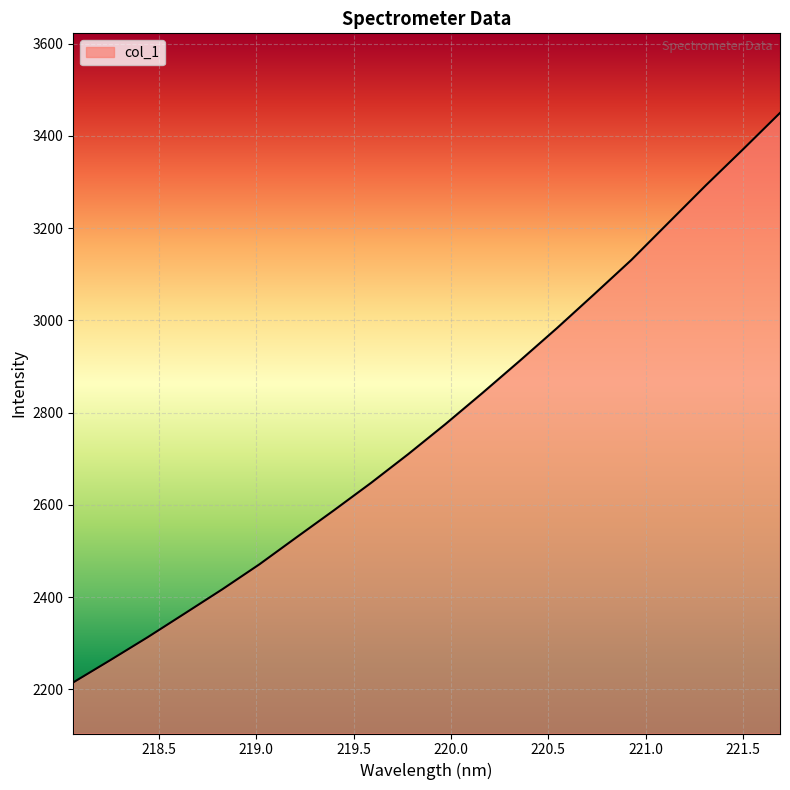

What is the difference between the maximum and minimum values?

1234.3